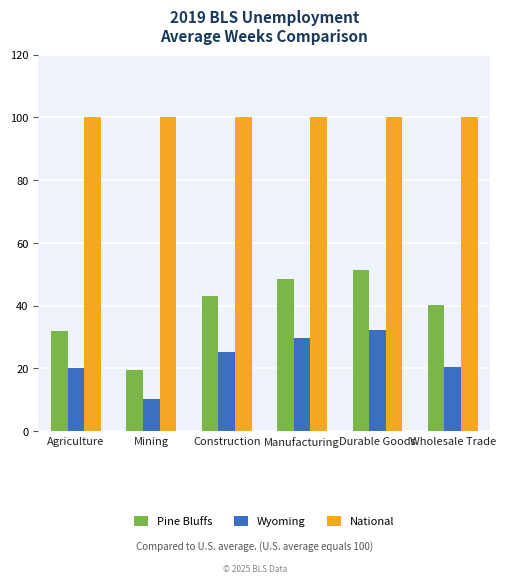

Which series changed the most between Construction and Wholesale Trade?

Wyoming